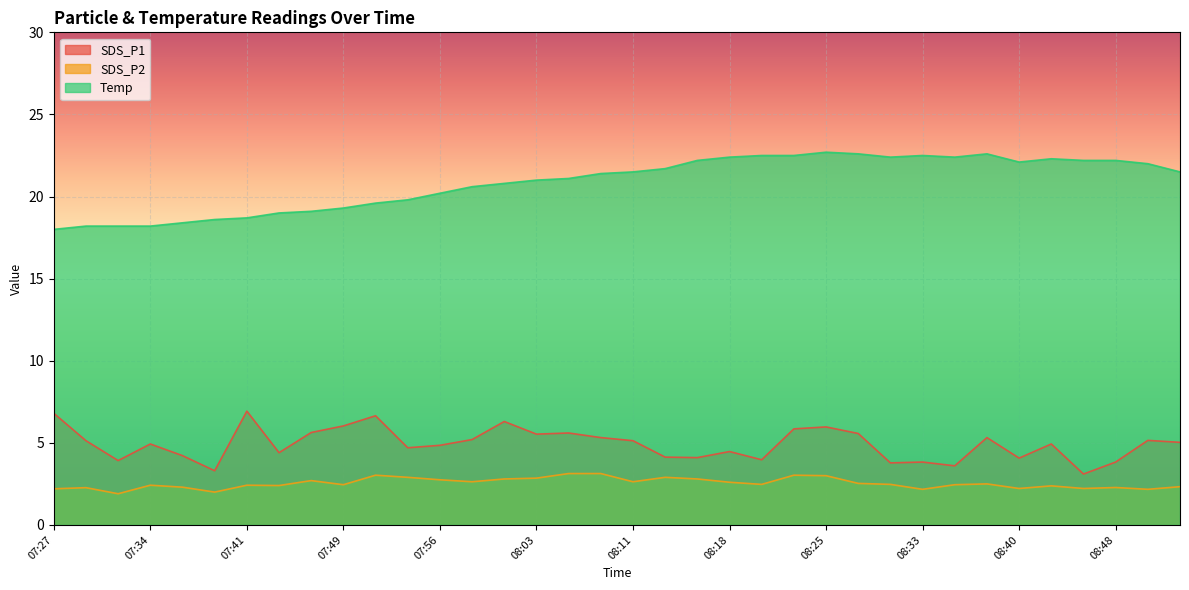

Rank the series at 07:46 from highest to lowest value.

Temp, SDS_P1, SDS_P2